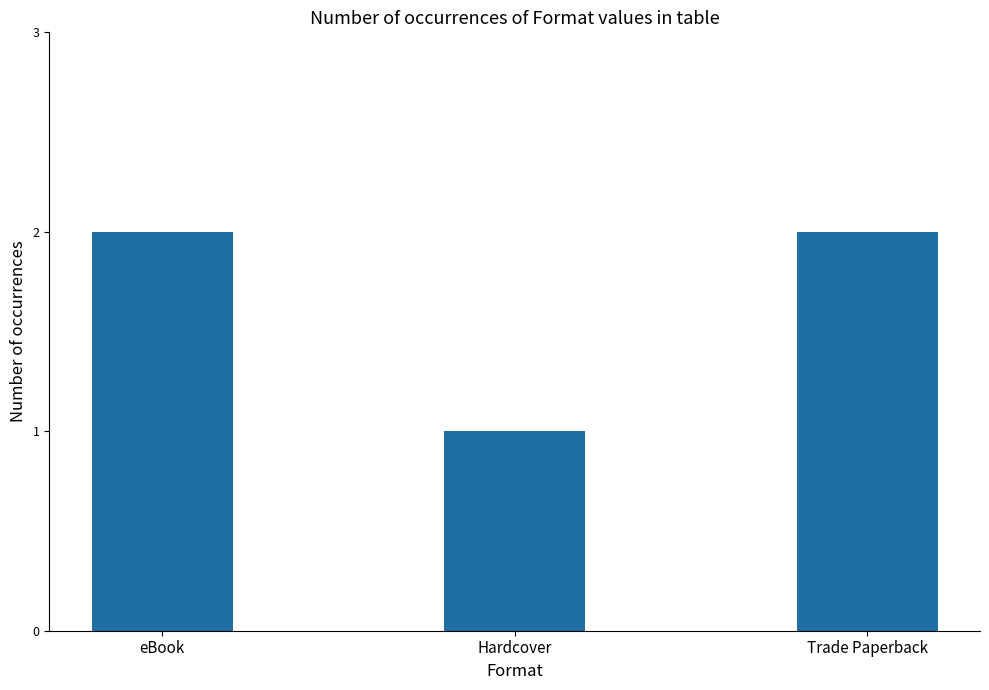

The chart shows a value of 0 at Trade Paperback. True or false?

False